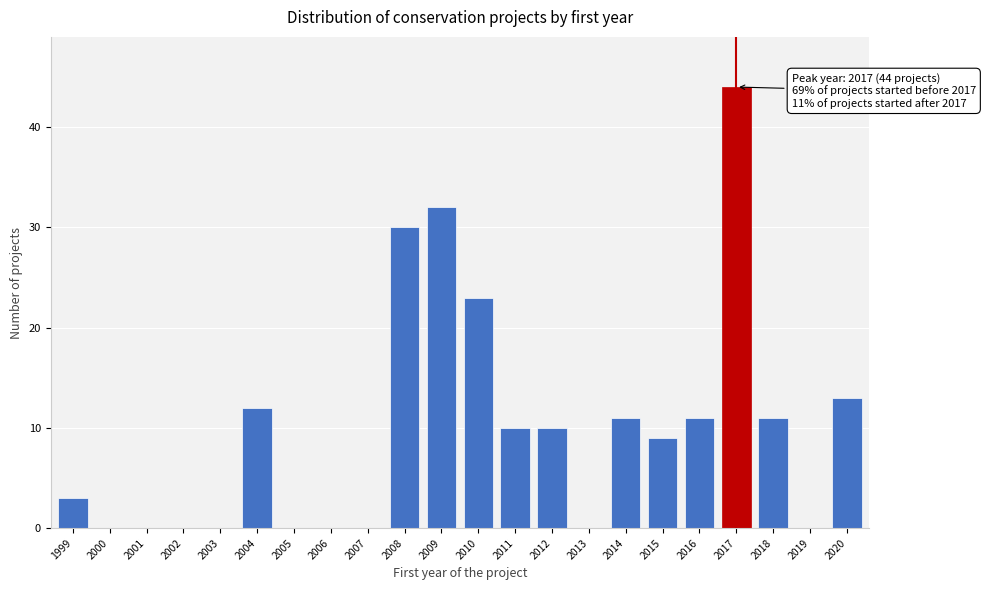

Reading left to right, extract all data points from this chart.

1999=3	2000=0	2001=0	2002=0	2003=0	2004=12	2005=0	2006=0	2007=0	2008=30	2009=32	2010=23	2011=10	2012=10	2013=0	2014=11	2015=9	2016=11	2017=44	2018=11	2019=0	2020=13